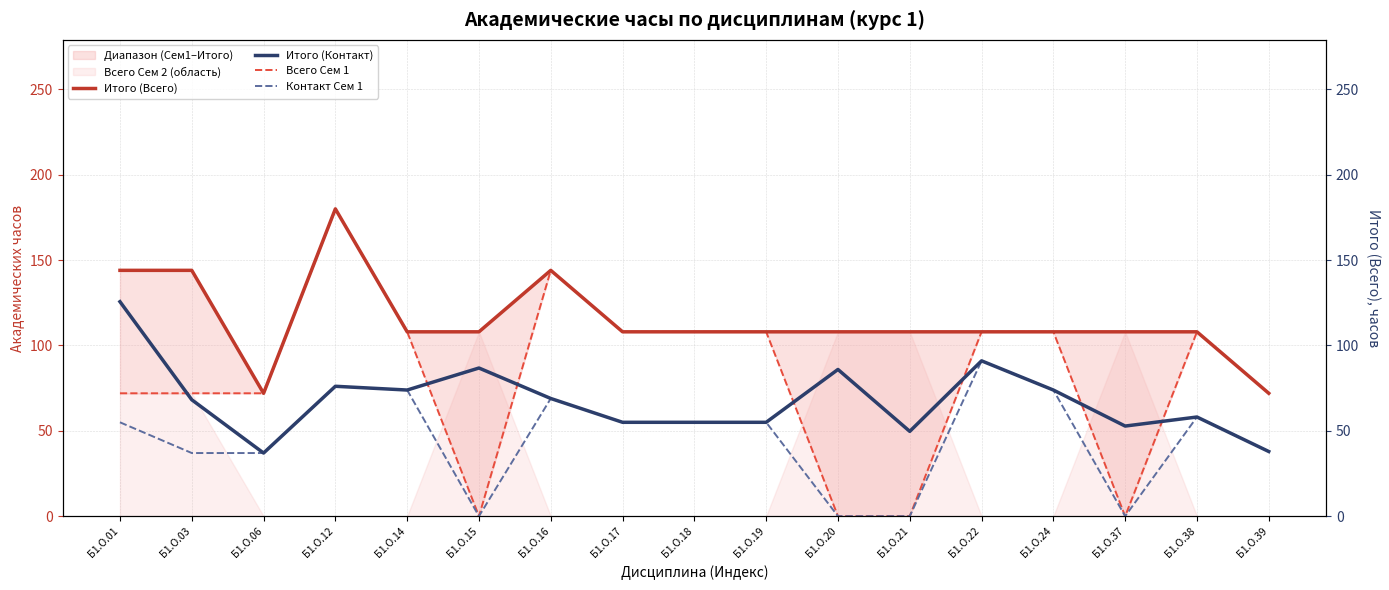

Reading left to right, what are all the values shown in this chart?

Итого (Всего): Б1.О.01=144.0	Б1.О.03=144.0	Б1.О.06=72.0	Б1.О.12=180.0	Б1.О.14=108.0	Б1.О.15=108.0	Б1.О.16=144.0	Б1.О.17=108.0	Б1.О.18=108.0	Б1.О.19=108.0	Б1.О.20=108.0	Б1.О.21=108.0	Б1.О.22=108.0	Б1.О.24=108.0	Б1.О.37=108.0	Б1.О.38=108.0	Б1.О.39=72.0
Итого (Контакт): Б1.О.01=125.7	Б1.О.03=68.2	Б1.О.06=37.0	Б1.О.12=76.1	Б1.О.14=73.9	Б1.О.15=86.8	Б1.О.16=69.0	Б1.О.17=55.0	Б1.О.18=55.0	Б1.О.19=55.0	Б1.О.20=86.0	Б1.О.21=49.7	Б1.О.22=91.0	Б1.О.24=73.9	Б1.О.37=52.8	Б1.О.38=58.1	Б1.О.39=37.9
Всего Сем 1: Б1.О.01=72.0	Б1.О.03=72.0	Б1.О.06=72.0	Б1.О.12=180.0	Б1.О.14=108.0	Б1.О.15=0.0	Б1.О.16=144.0	Б1.О.17=108.0	Б1.О.18=108.0	Б1.О.19=108.0	Б1.О.20=0.0	Б1.О.21=0.0	Б1.О.22=108.0	Б1.О.24=108.0	Б1.О.37=0.0	Б1.О.38=108.0	Б1.О.39=72.0
Контакт Сем 1: Б1.О.01=55.0	Б1.О.03=37.0	Б1.О.06=37.0	Б1.О.12=76.1	Б1.О.14=73.9	Б1.О.15=0.0	Б1.О.16=69.0	Б1.О.17=55.0	Б1.О.18=55.0	Б1.О.19=55.0	Б1.О.20=0.0	Б1.О.21=0.0	Б1.О.22=91.0	Б1.О.24=73.9	Б1.О.37=0.0	Б1.О.38=58.1	Б1.О.39=37.9